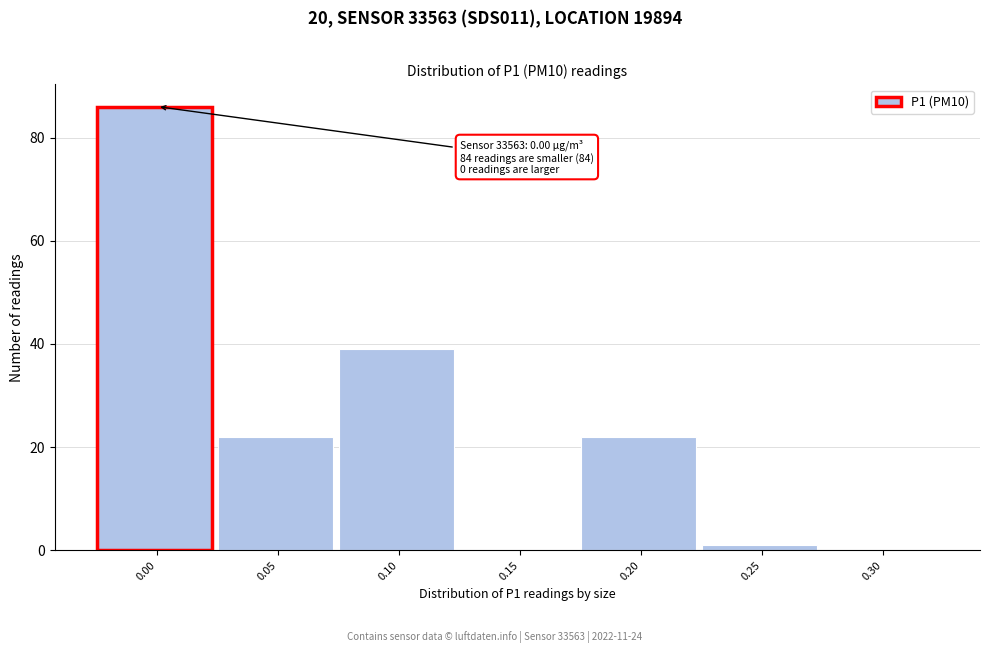

Reading left to right, list all the values displayed in this chart.

0.00=86	0.05=22	0.10=39	0.15=0	0.20=22	0.25=1	0.30=0